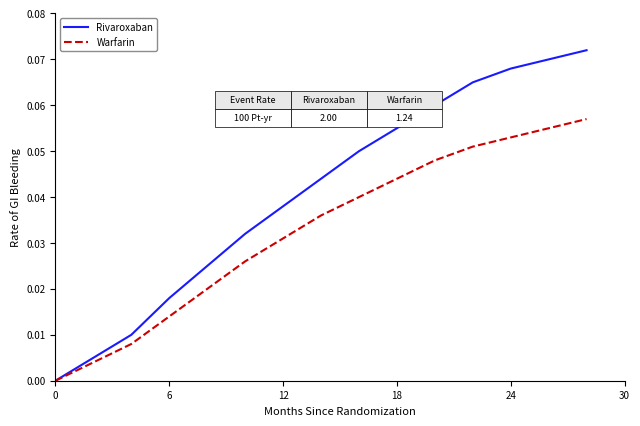

How many values in Warfarin are above zero?

14